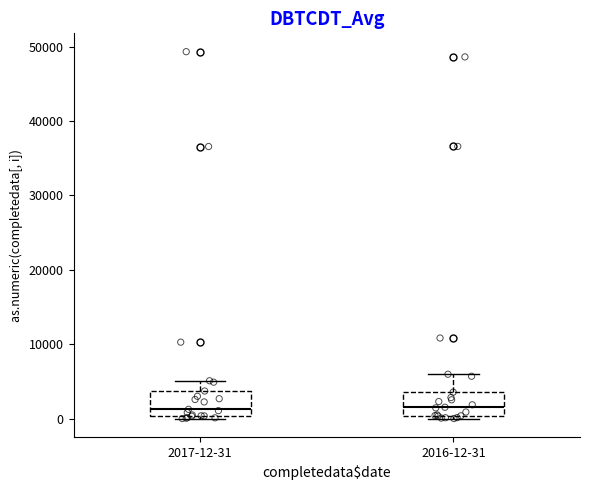

Reading left to right, read every box against the y-axis: the position of its median line, the range the box covers, and the ends of its whiskers. The values are not printed on the chart, so give them approximately, as read against the axis.

2017-12-31: median 1000, box 0 to 4000, whiskers 0 (just below the box's lower edge) to 5000
2016-12-31: median 2000, box 0 to 4000, whiskers 0 (just below the box's lower edge) to 6000